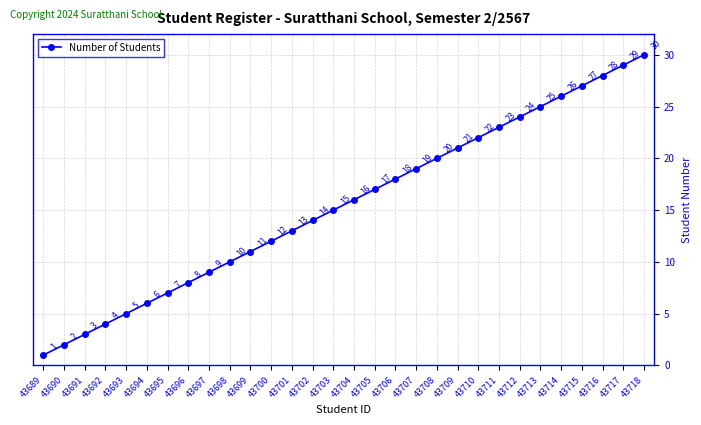

Reading left to right, transcribe all the data shown in this chart.

1	2	3	4	5	6	7	8	9	10	11	12	13	14	15	16	17	18	19	20	21	22	23	24	25	26	27	28	29	30